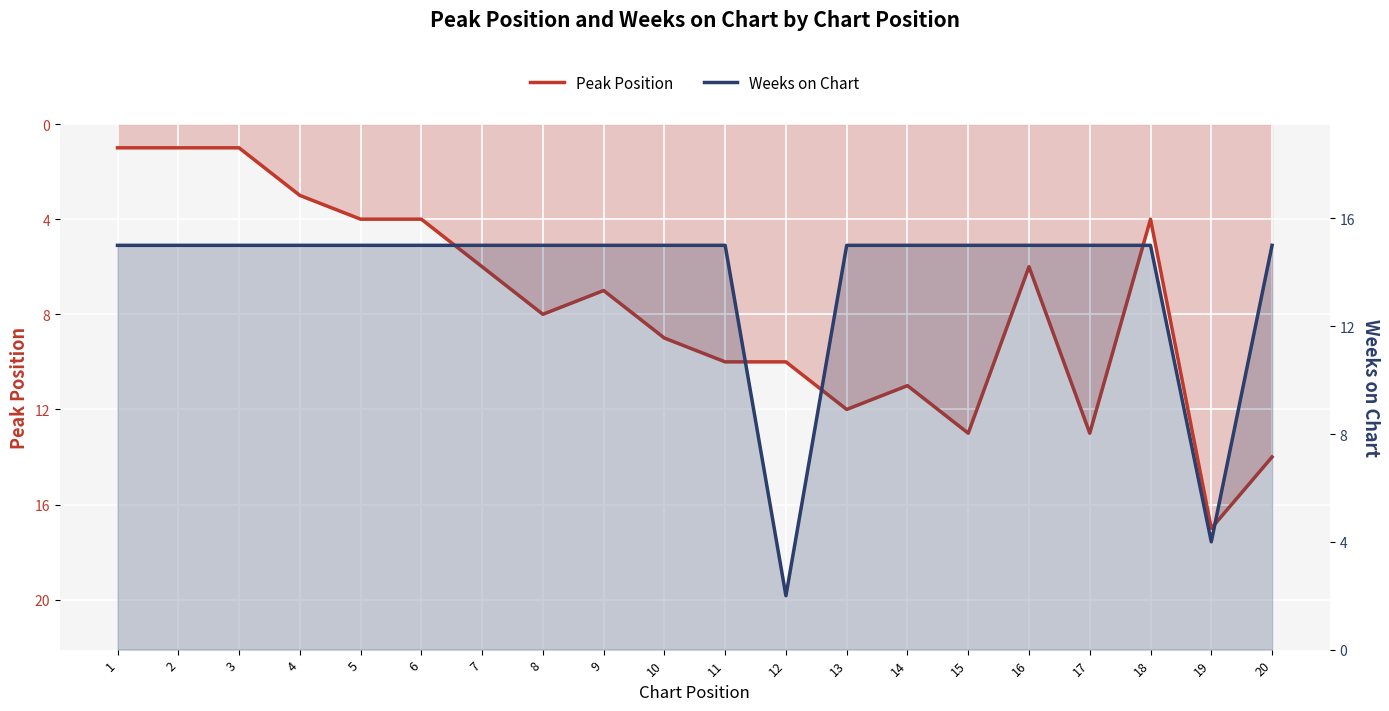

Does the chart display data point markers on the line(s)?

No